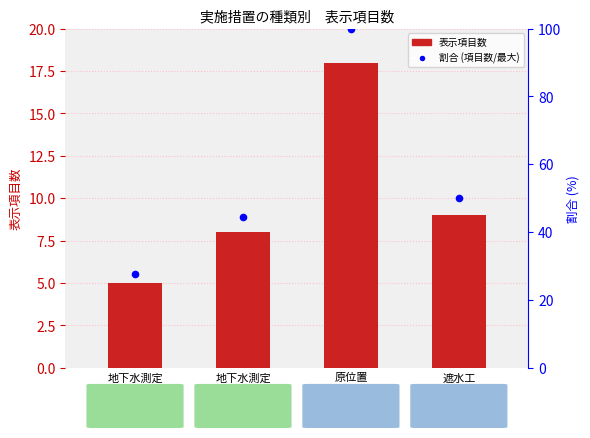

What is the change in value from 原位置
封じ込め to 遮水工
封じ込め?

-9